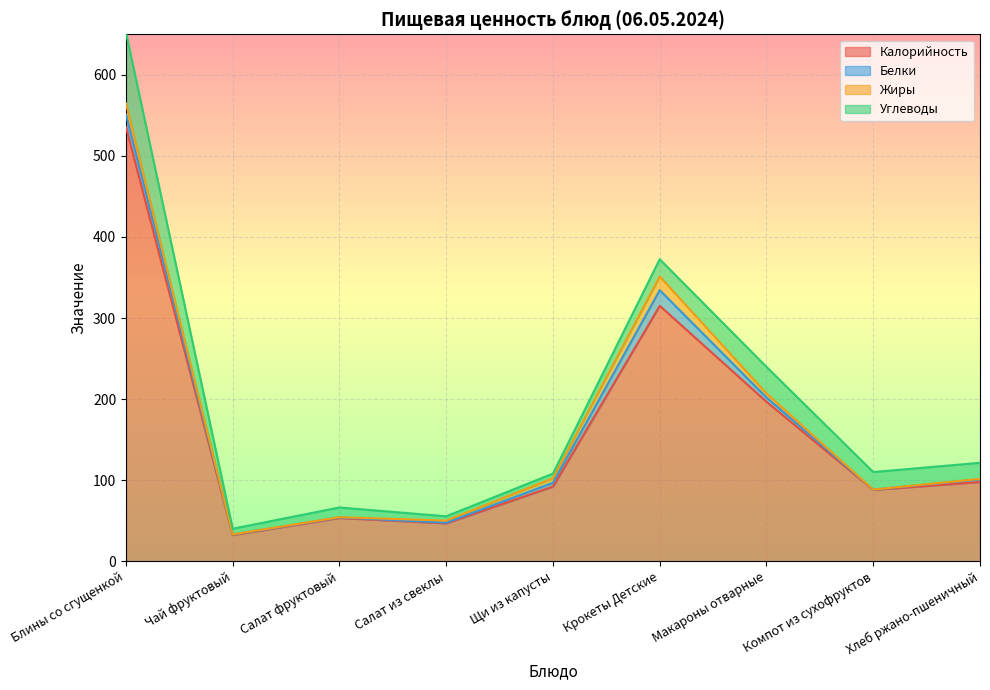

In Калорийность, how many points are lower than both neighbors (excluding endpoints)?

3